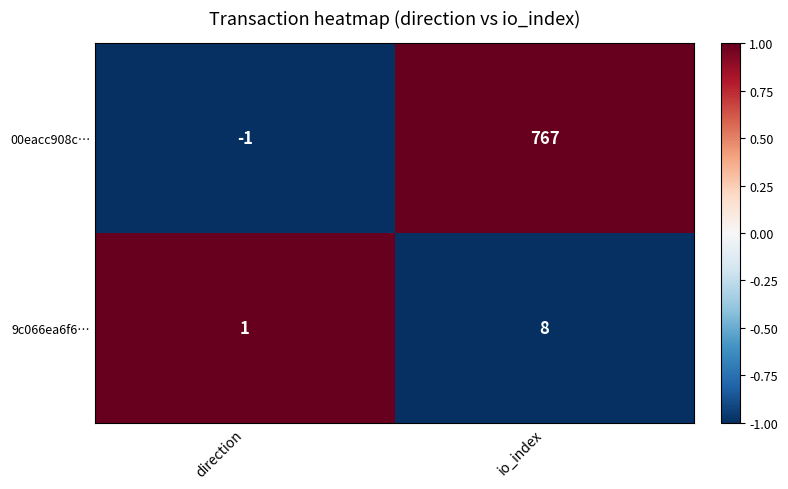

Where is 9c066ea6f6… nearest to the value 4?

direction